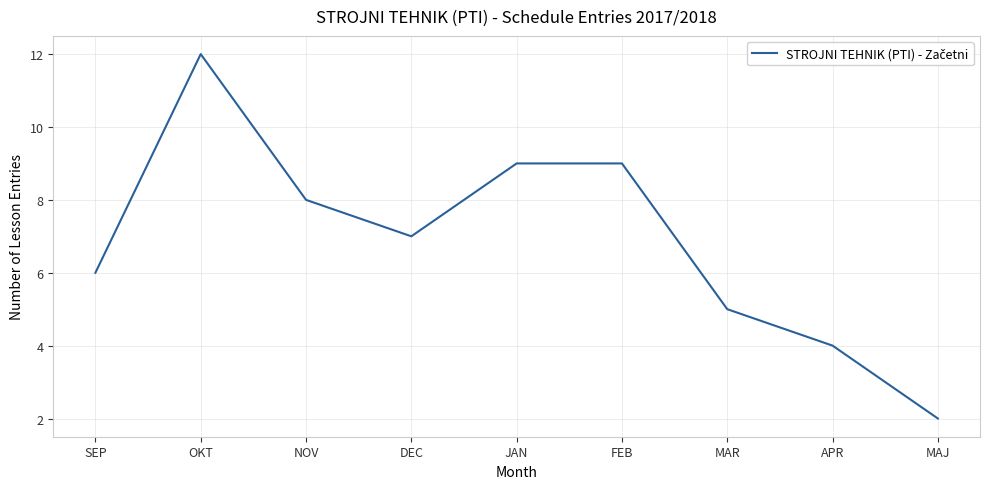

True or false: the data shows 1 at MAJ.

False